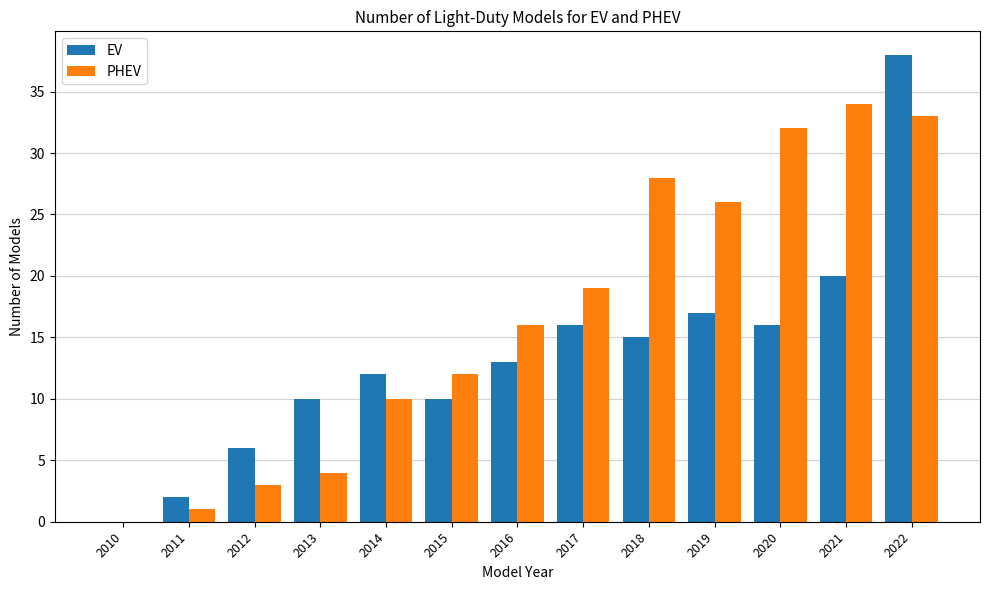

Is it true that EV equals 6 at 2012?

True